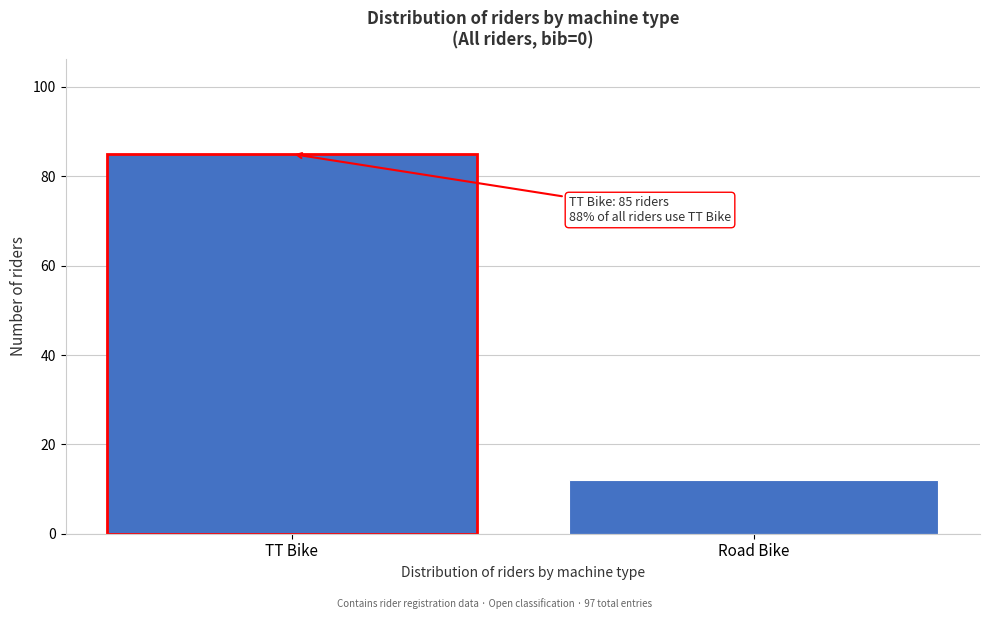

Reading left to right, extract all data points from this chart.

TT Bike=85	Road Bike=12